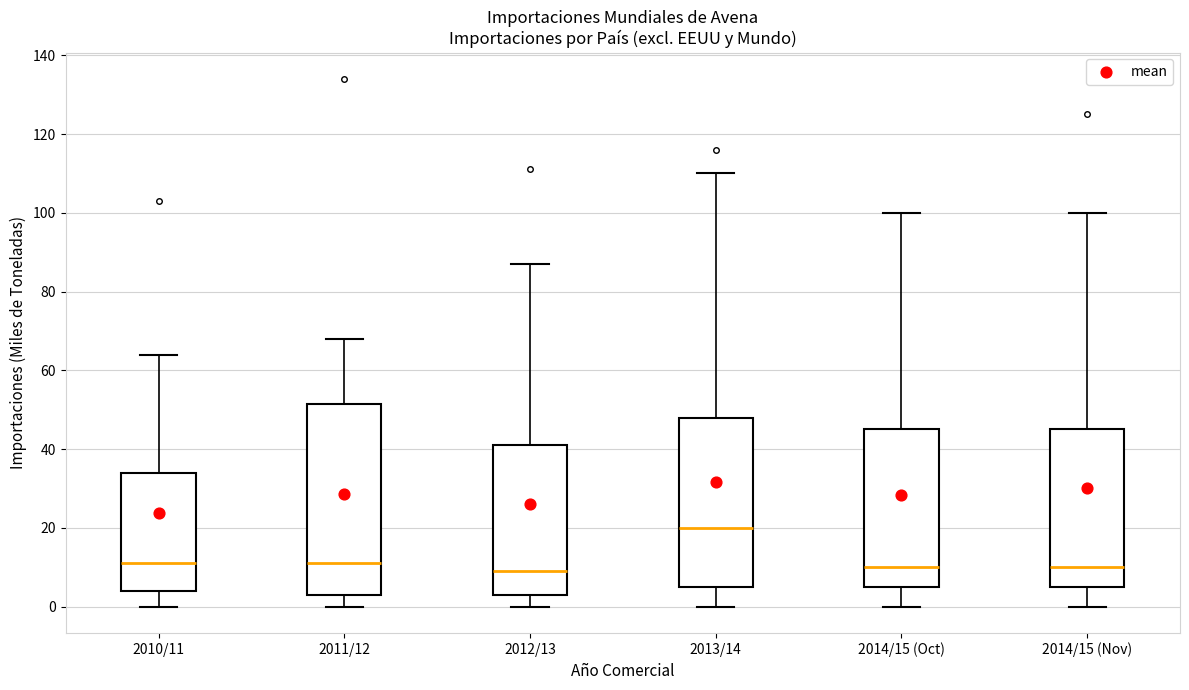

Which box's median line is the highest?

2013/14